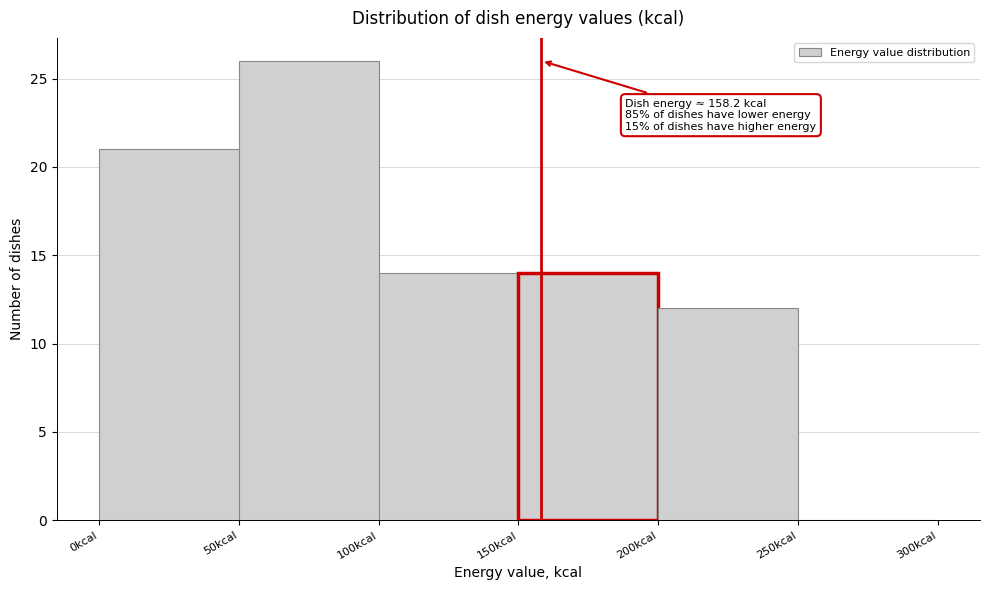

Which range on the x-axis has the tallest bar?

50 to 100